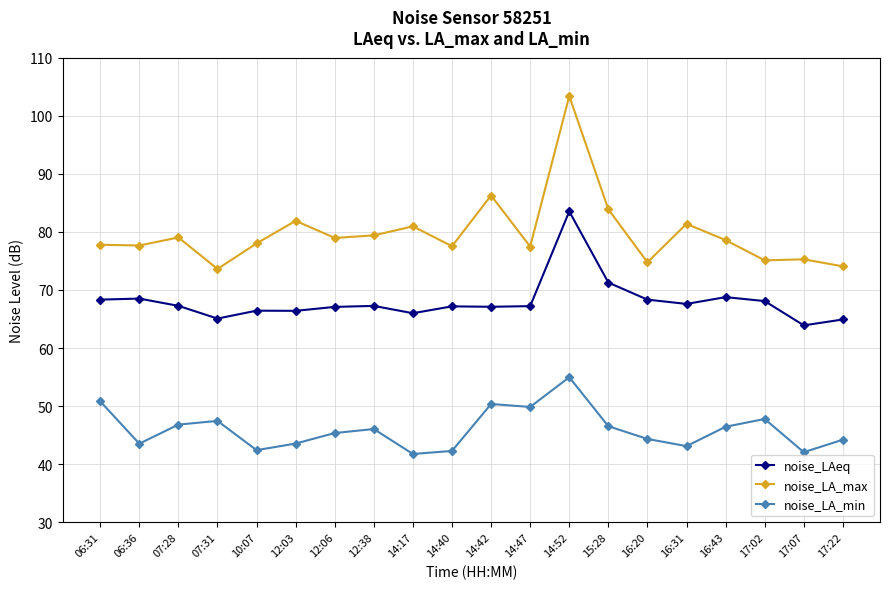

What position from the left is 17:02?

18